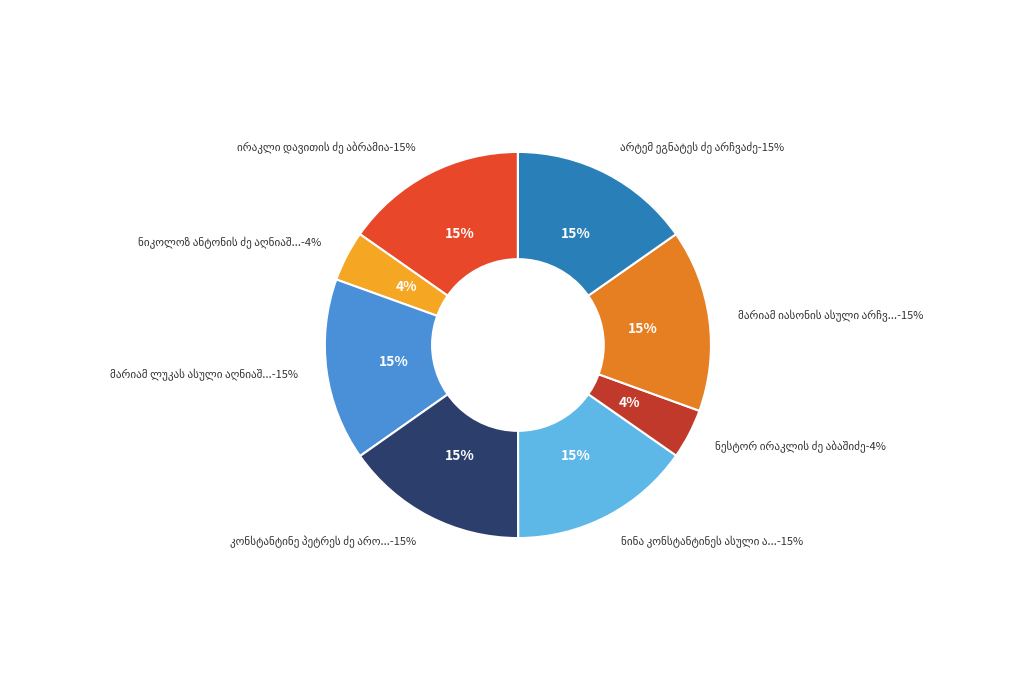

Is there any slice that represents more than half of the pie?

No